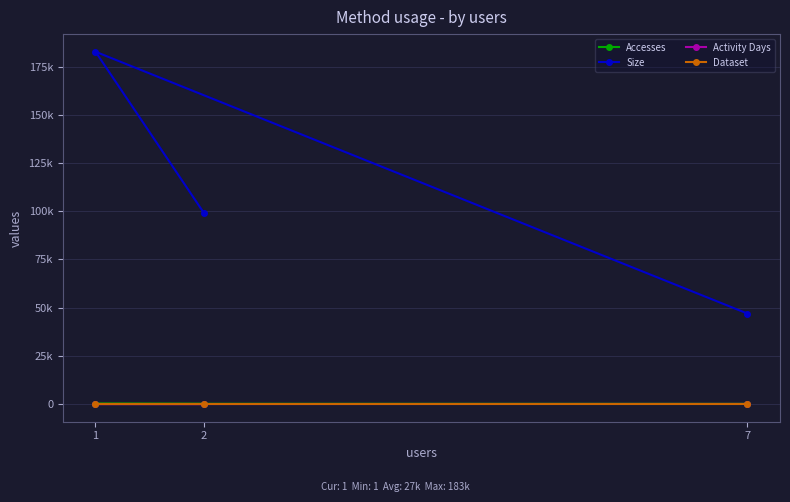

Is it true that Size equals 182760 at 1?

True